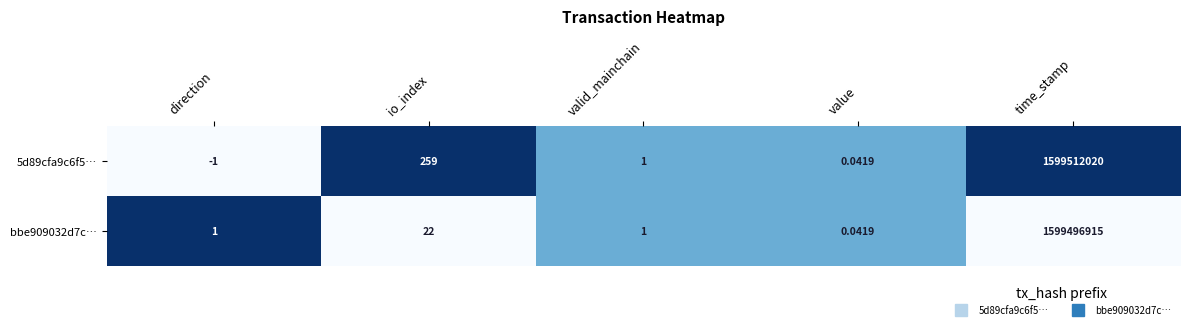

List the series in order of their overall mean, lowest first.

bbe909032d7c…, 5d89cfa9c6f5…